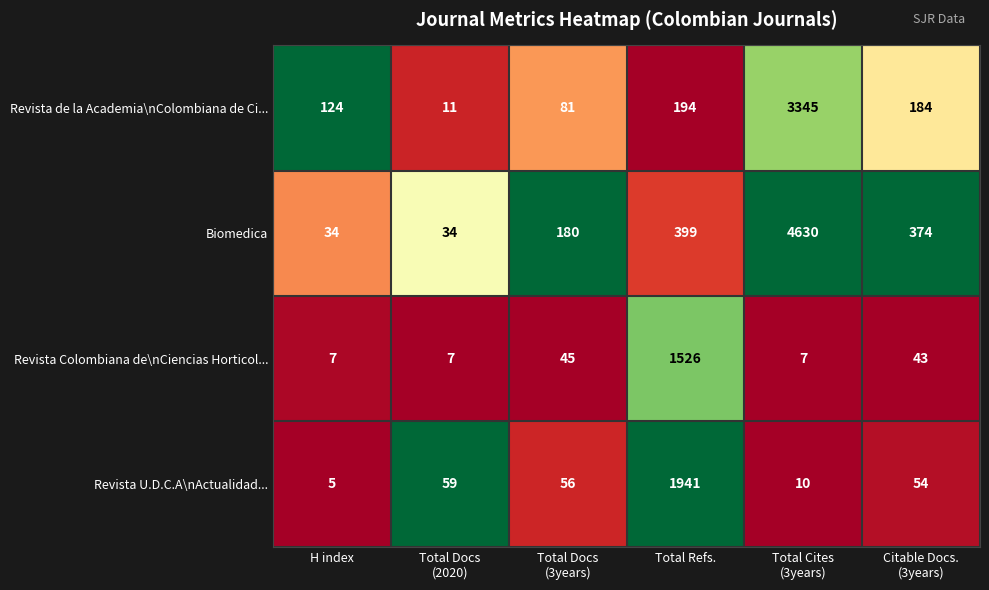

True or false: Biomedica has a value of 103 at Total Refs..

False